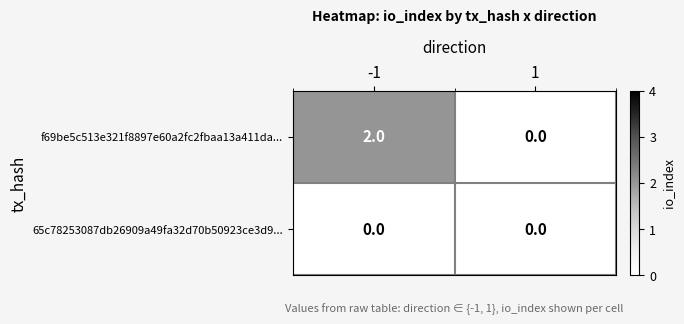

Reading right to left, extract all data points from this chart.

f69be5c513e321f8897e60a2fc2fbaa13a411da...: 0	2
65c78253087db26909a49fa32d70b50923ce3d9...: 0	0